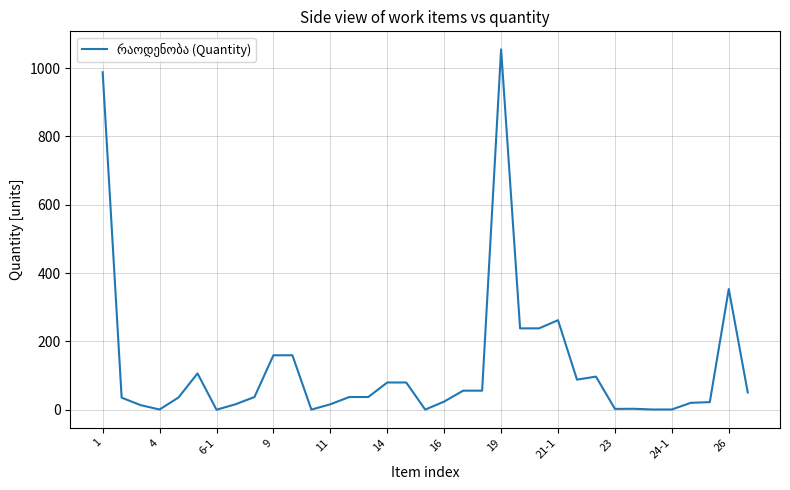

What is the greatest value displayed?

1054.6